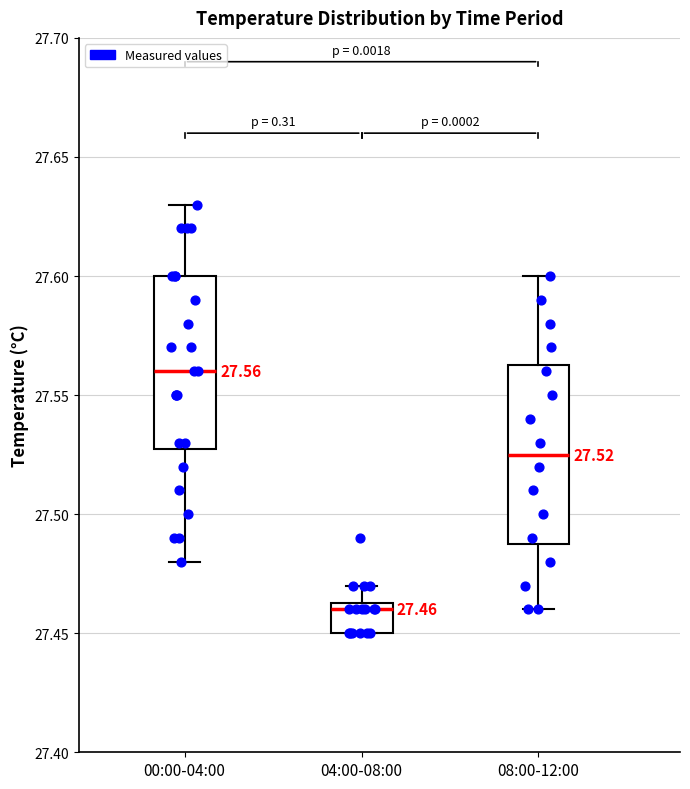

Which box has the highest median line?

00:00-04:00